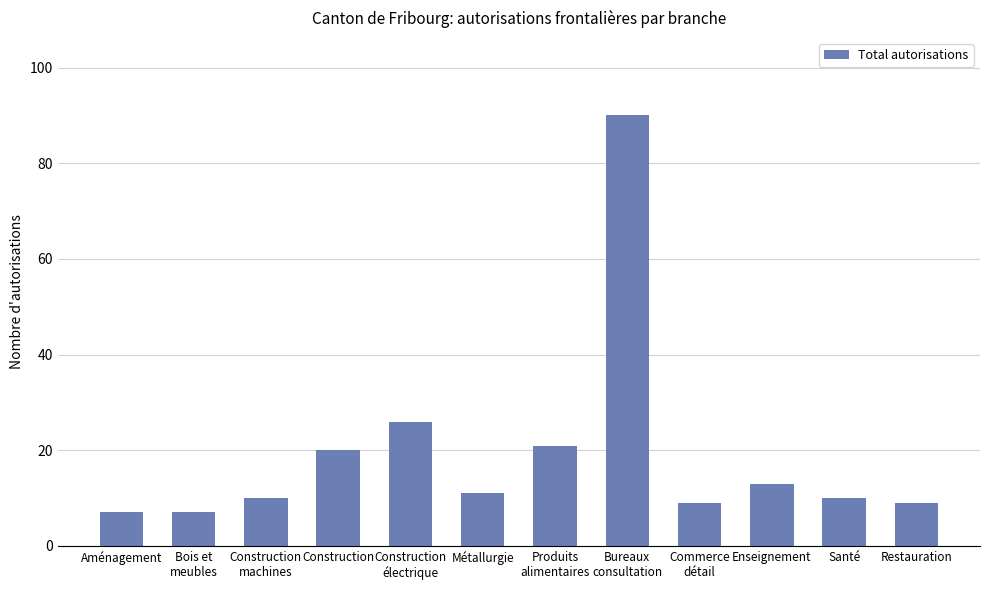

What is the change in value from Construction
électrique to Métallurgie?

-15